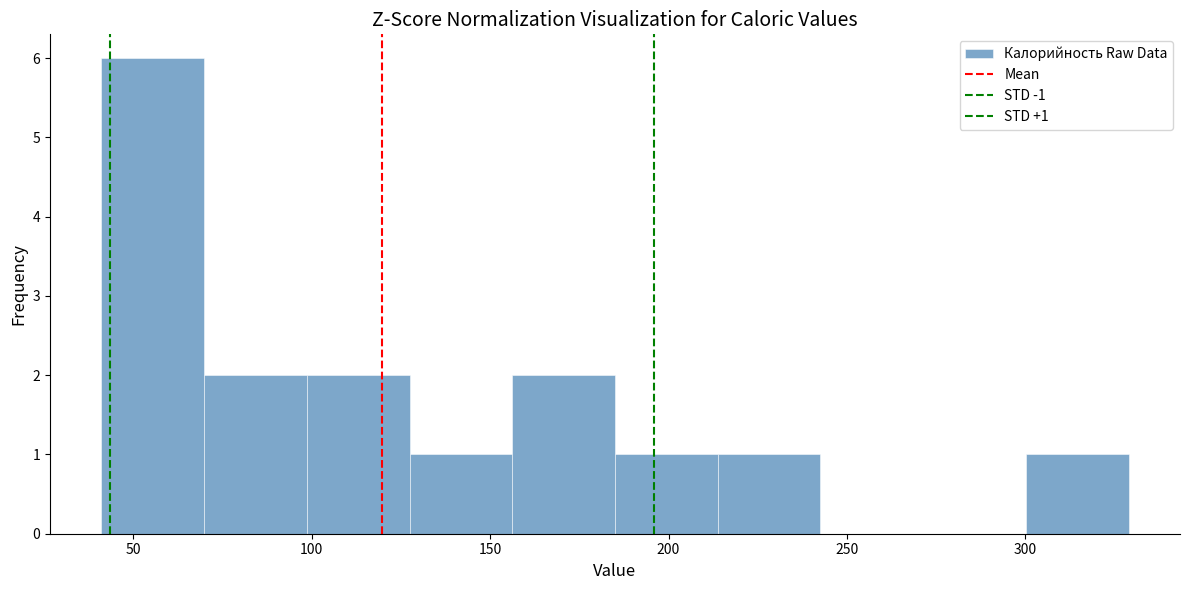

Over which range of the x-axis is the bar tallest?

40 to 70